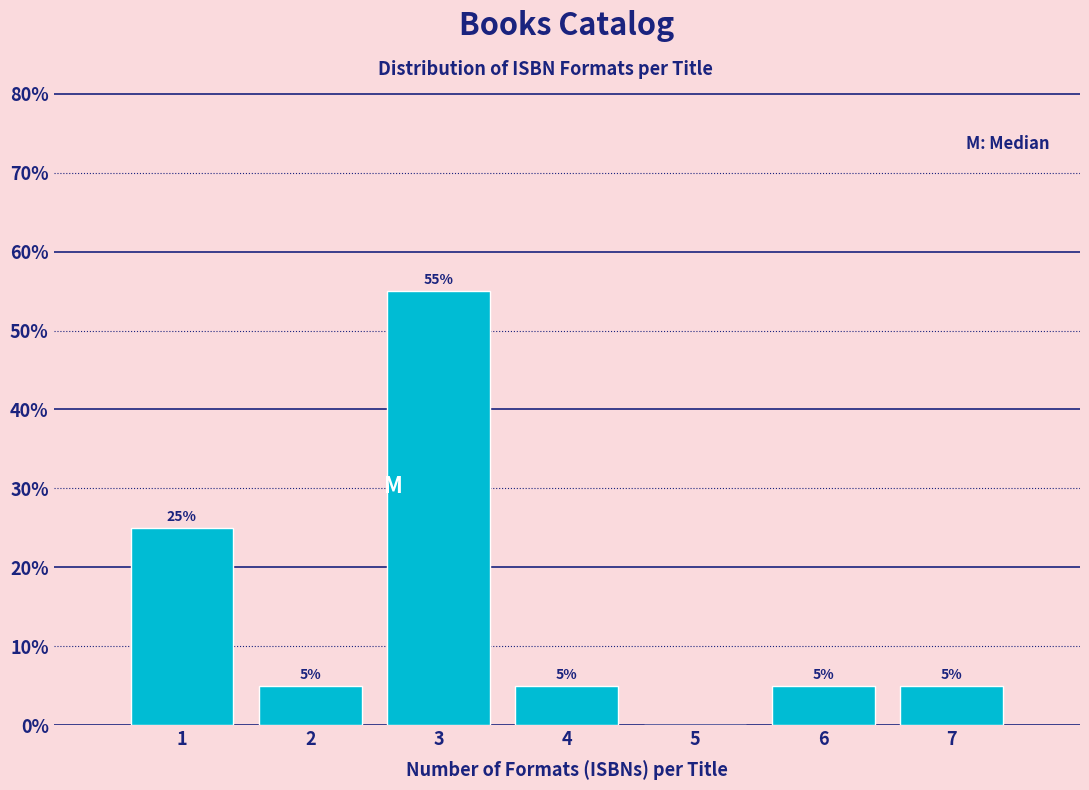

Which range on the x-axis has the tallest bar?

2.5 to 3.5